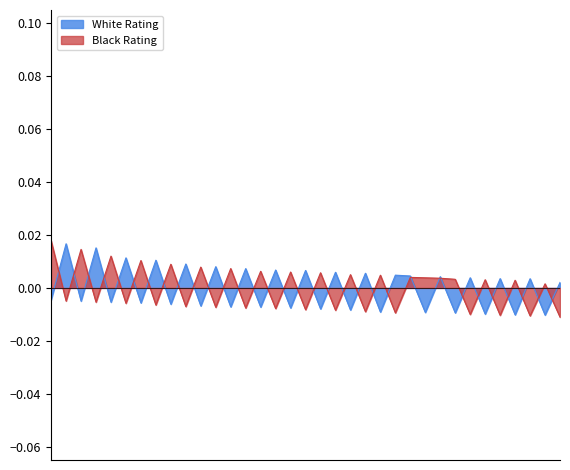

True or false: White Rating and Black Rating cross at least once.

True